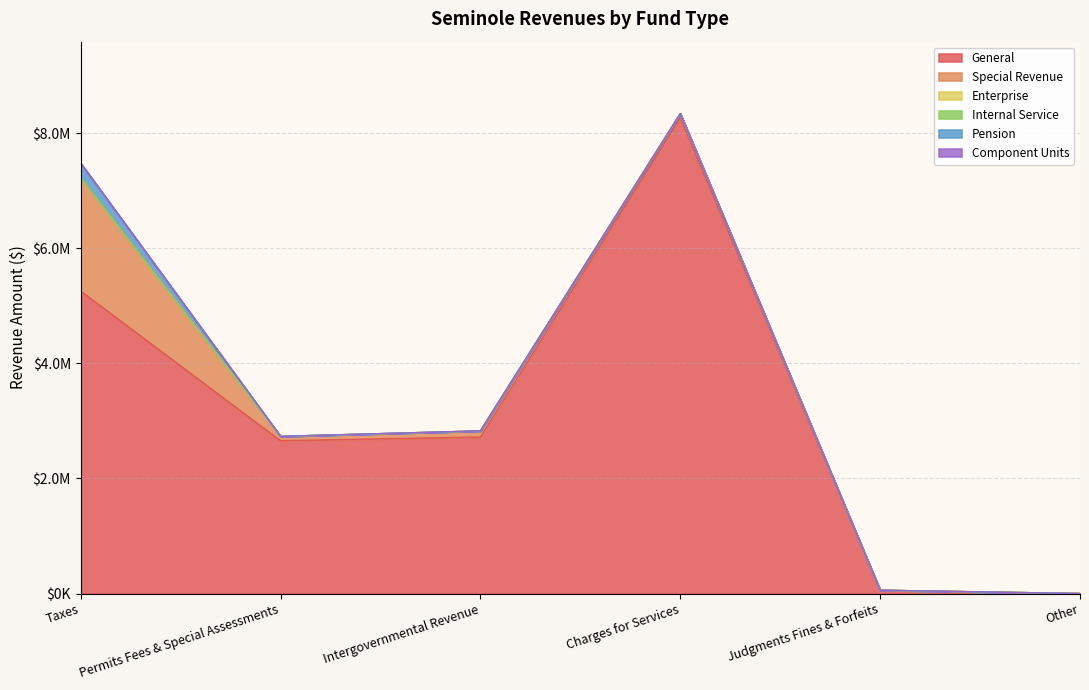

Which has a higher value, Charges for Services or Other?

Charges for Services